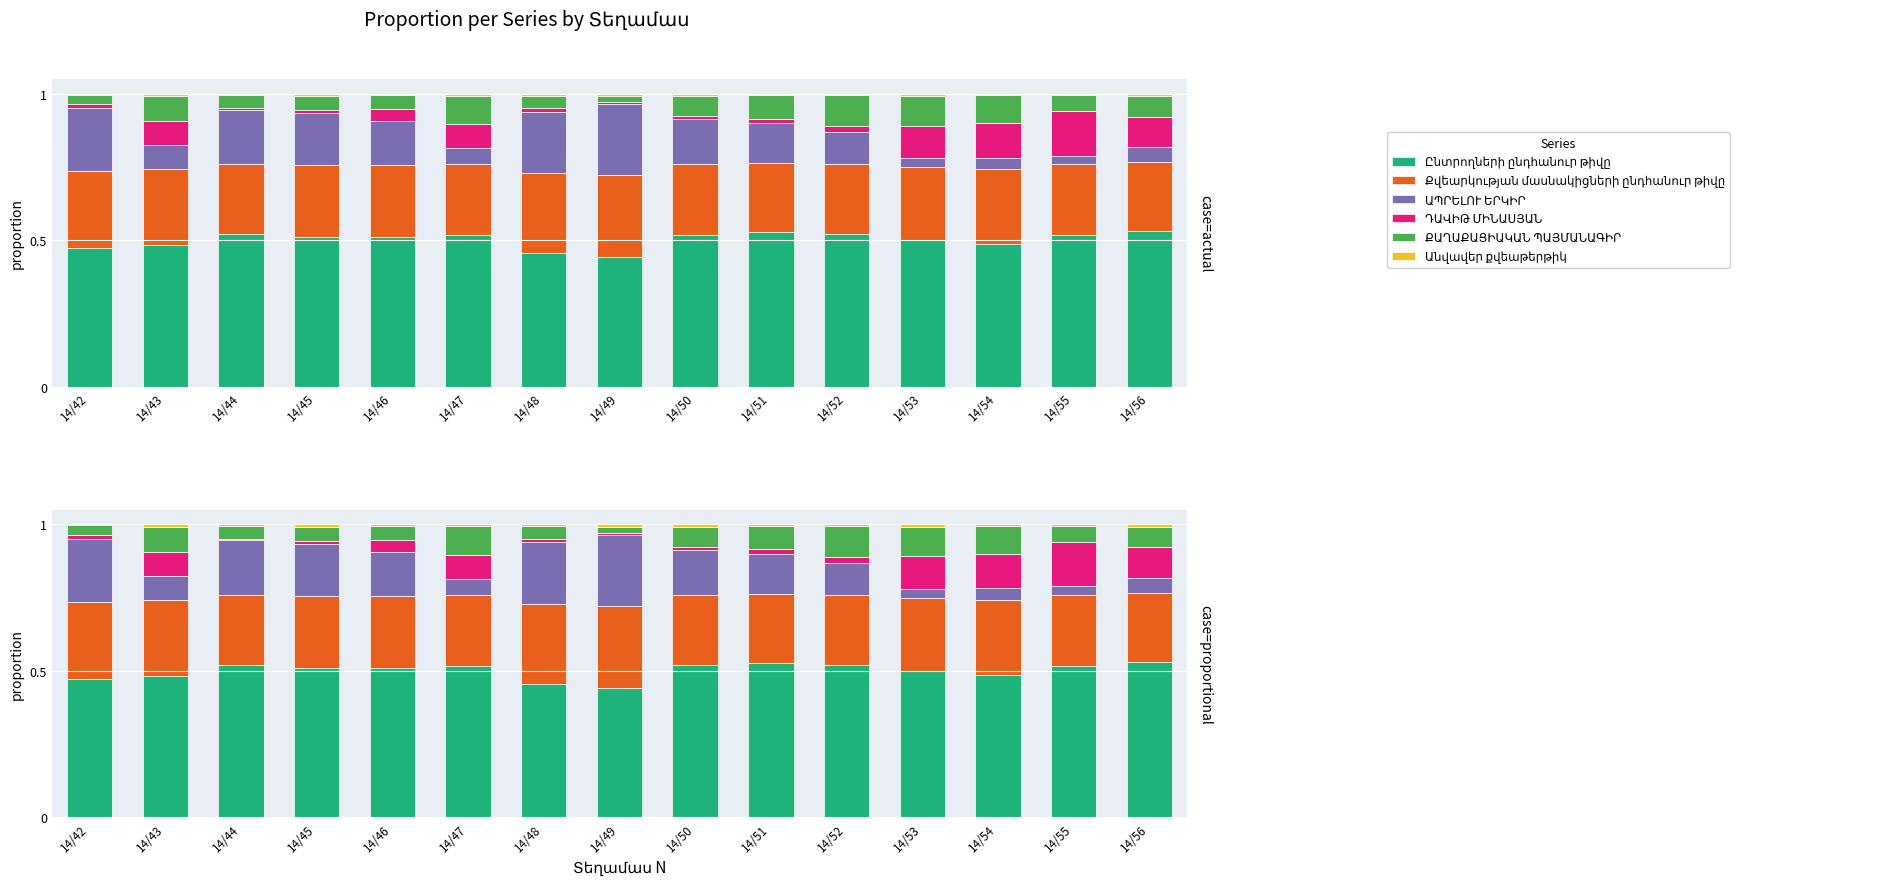

Rank the categories by Անվավեր քվեաթերթիկ value from highest to lowest.

14/50, 14/45, 14/43, 14/53, 14/56, 14/49, 14/47, 14/48, 14/54, 14/51, 14/46, 14/52, 14/44, 14/55, 14/42